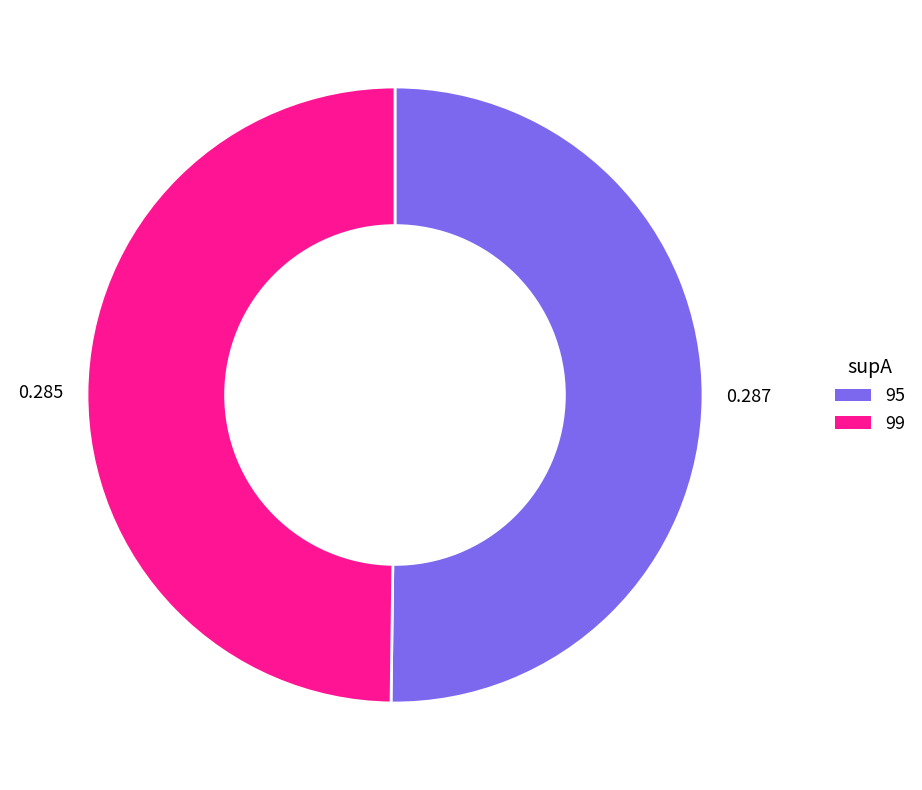

Combined, do 95 and 99 account for over 50%?

Yes